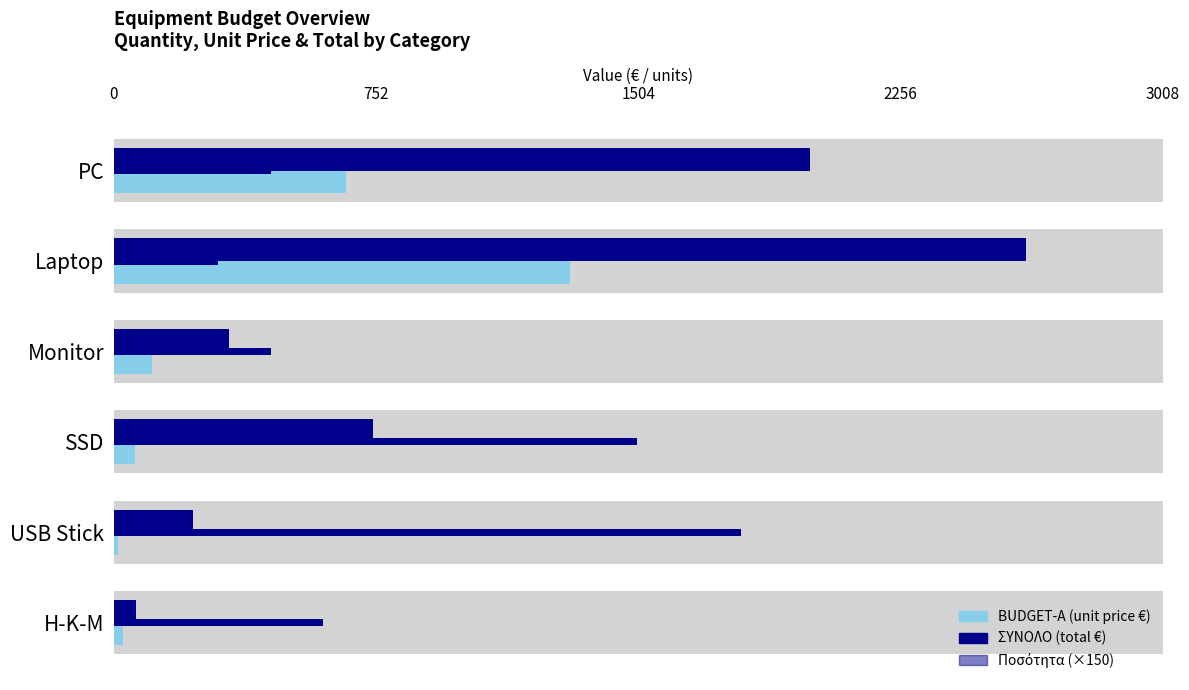

How many bars are there in each group?

3